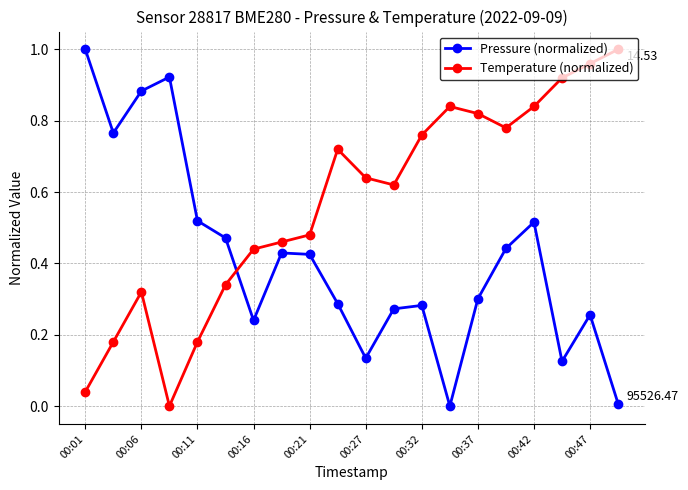

Which series has the largest total across all categories?

Temperature (normalized)